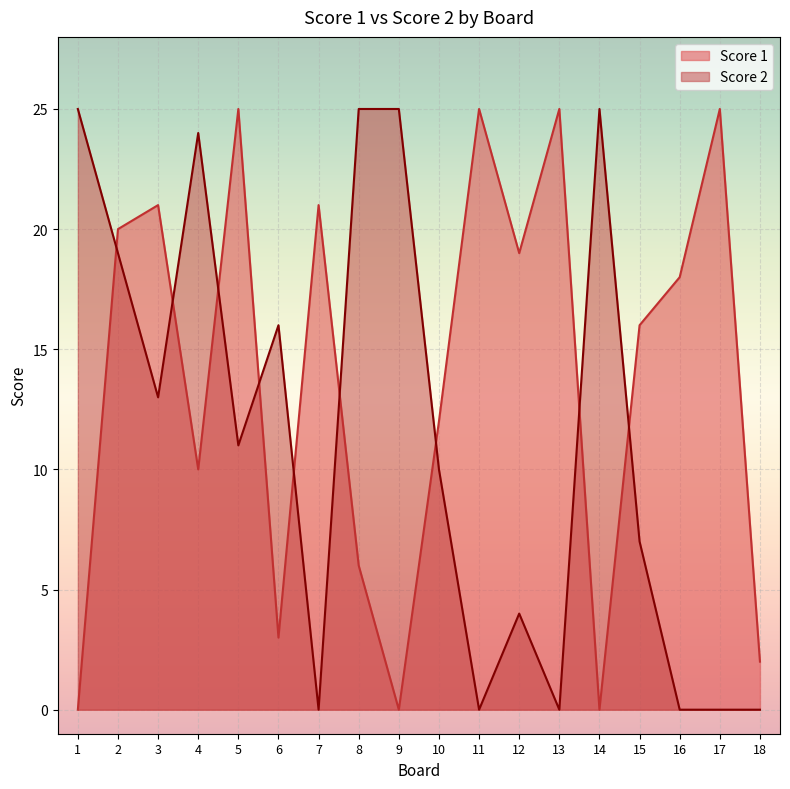

Which label corresponds to the largest value in the chart?

5